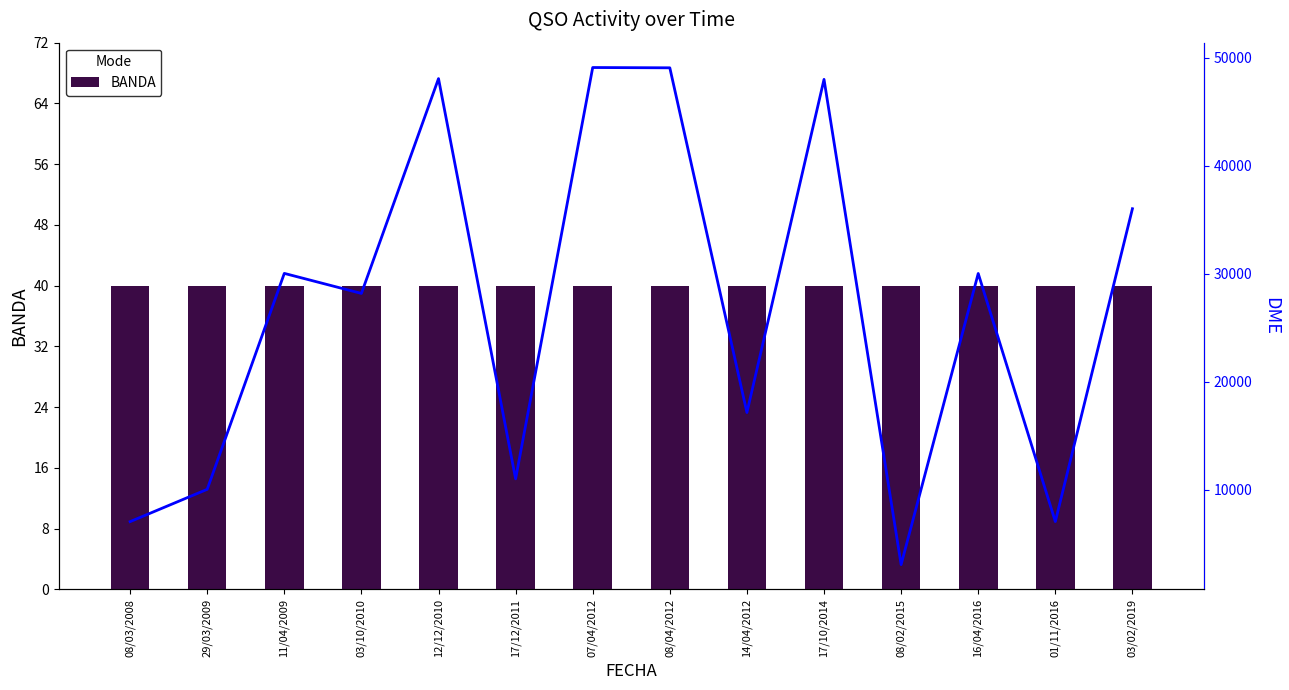

Which has a higher value, 17/12/2011 or 17/10/2014?

17/12/2011